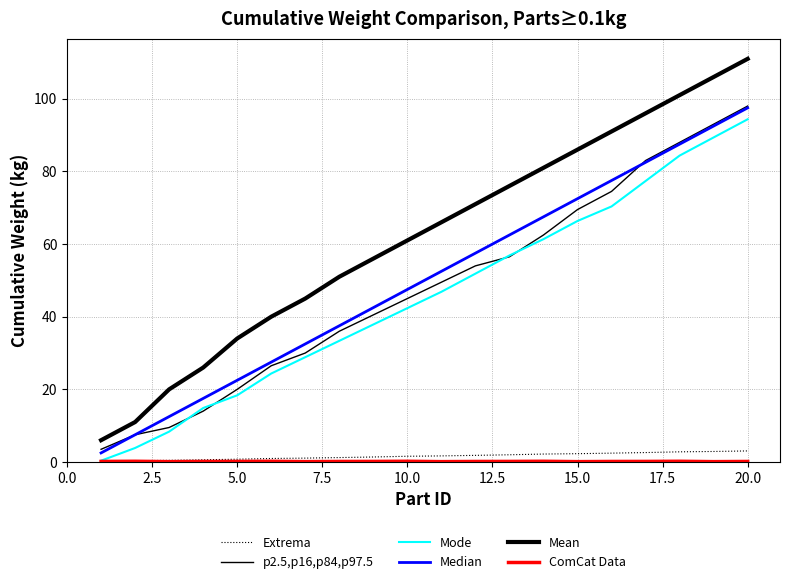

Reading right to left, extract all data points from this chart.

Extrema: 3.1	2.9	2.8	2.6	2.4	2.3	2.2	2.0	1.8	1.7	1.6	1.4	1.2	1.1	1.0	0.8	0.6	0.5	0.4	0.2
p2.5,p16,p84,p97.5: 98.0	93.0	88.0	83.0	74.5	69.5	62.5	56.5	54.0	49.5	45.0	40.5	36.0	30.0	26.5	20.0	14.0	9.5	7.5	3.5
Mode: 94.4	89.4	84.4	77.4	70.4	66.4	61.4	56.9	51.9	46.9	42.4	37.9	33.4	28.9	24.4	18.4	14.9	8.4	3.9	0.4
Median: 97.5	92.5	87.5	82.5	77.5	72.5	67.5	62.5	57.5	52.5	47.5	42.5	37.5	32.5	27.5	22.5	17.5	12.5	7.5	2.5
Mean: 111.0	106.0	101.0	96.0	91.0	86.0	81.0	76.0	71.0	66.0	61.0	56.0	51.0	45.0	40.0	34.0	26.0	20.0	11.0	6.0
ComCat Data: 0.1	0.1	0.2	0.2	0.1	0.1	0.2	0.2	0.1	0.1	0.2	0.2	0.1	0.1	0.2	0.2	0.1	0.1	0.2	0.2